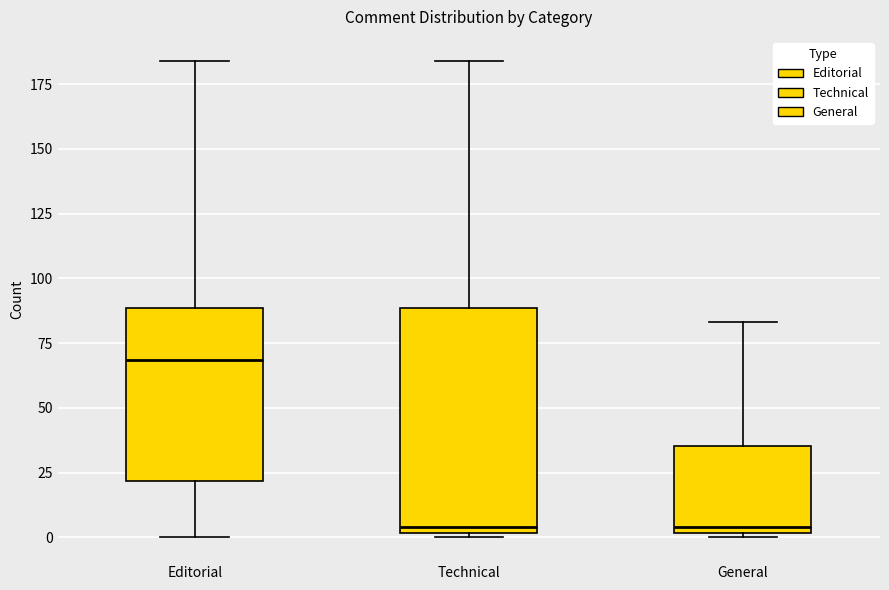

Which box is the tallest, from its lower edge to its upper edge?

Technical